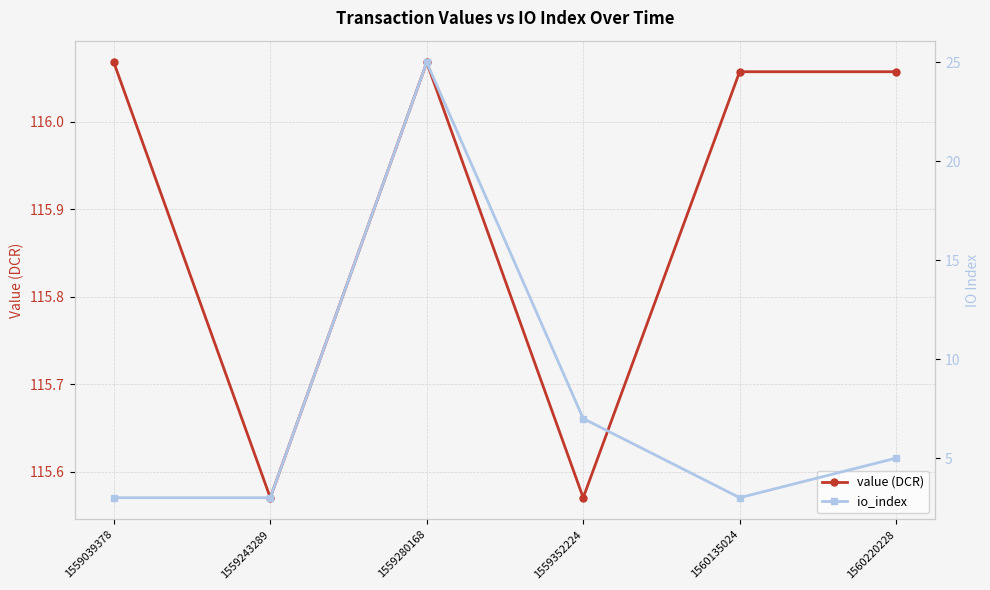

Is it true that io_index equals 7.0 at 1559352224?

True